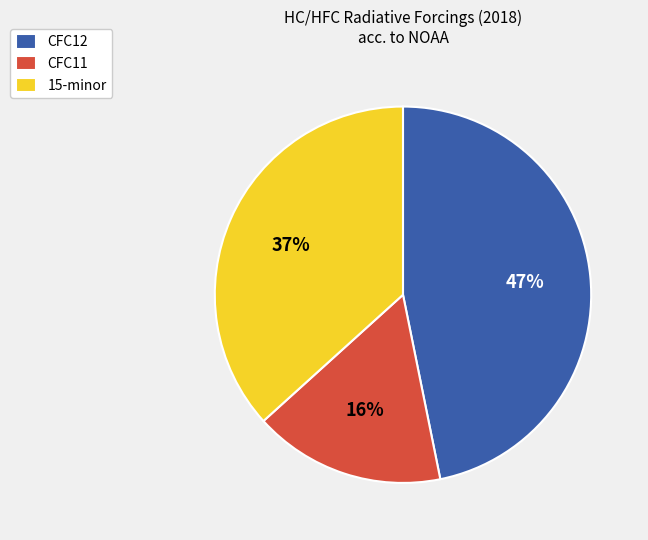

Which category has the biggest portion of the pie?

CFC12